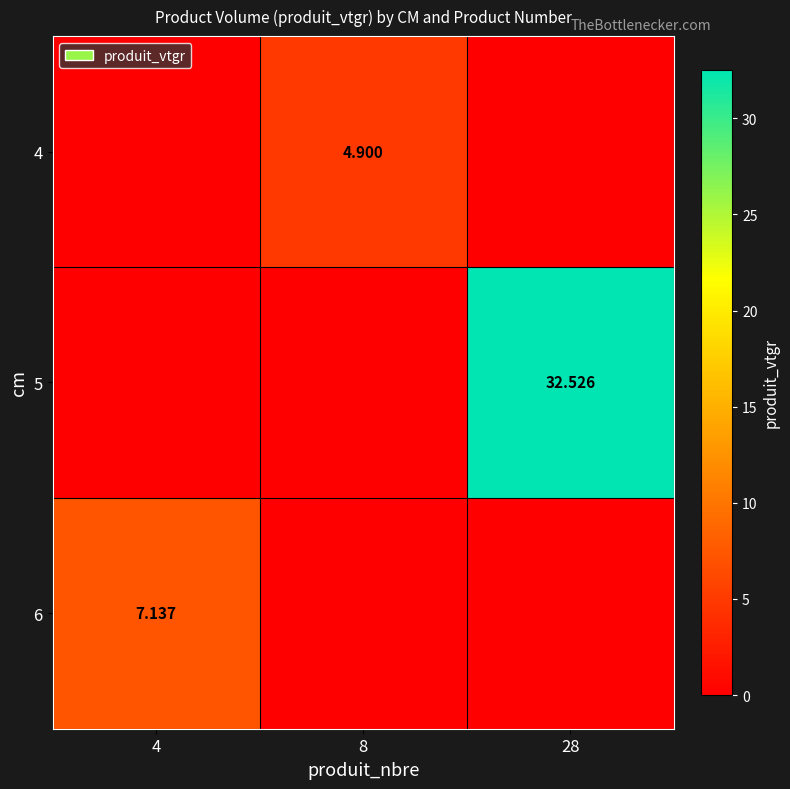

What is the spread (max minus min) of values at 8?

4.9